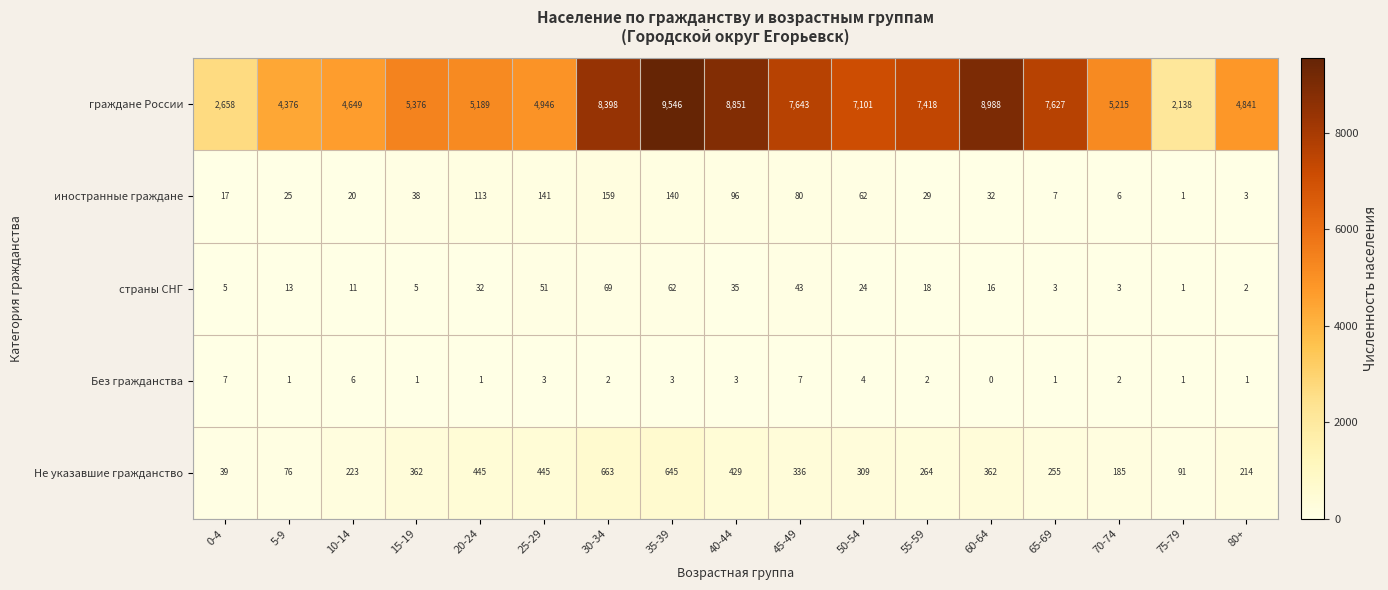

At 50-54, list the series in order from largest to smallest.

граждане России, Не указавшие гражданство, иностранные граждане, страны СНГ, Без гражданства